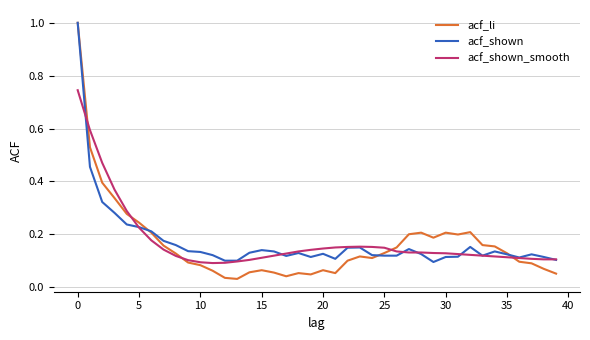

What is the maximum value shown in the chart?

1.0